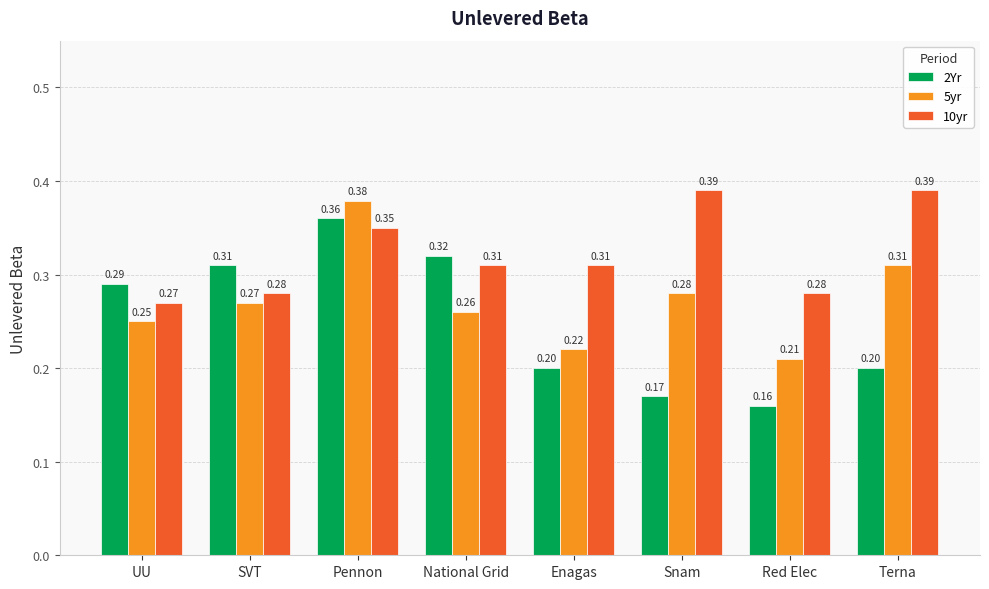

What position from the right is Snam?

3